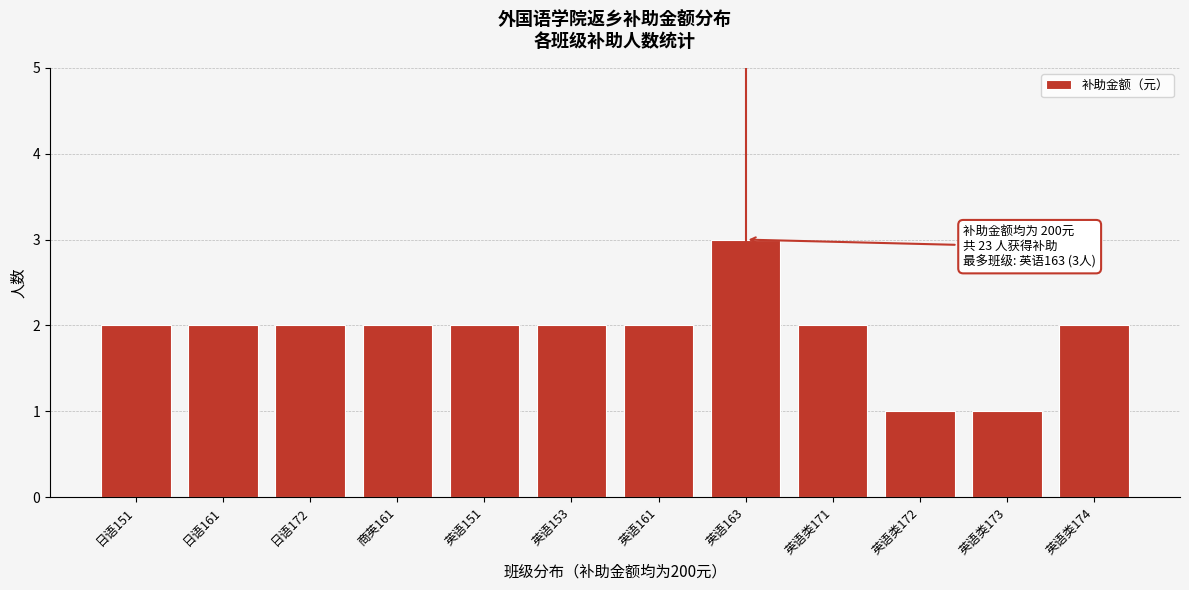

Reading left to right, transcribe all the data shown in this chart.

2	2	2	2	2	2	2	3	2	1	1	2